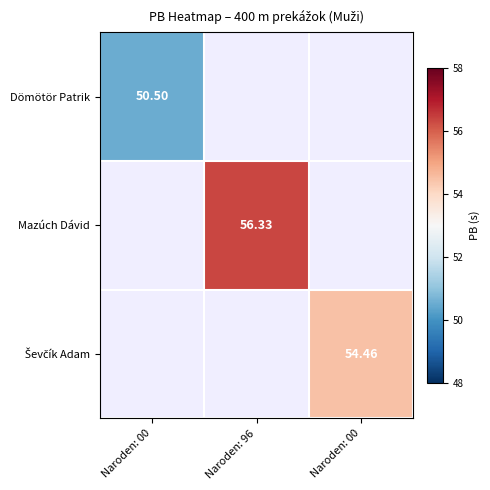

Count the number of categories in the chart.

3